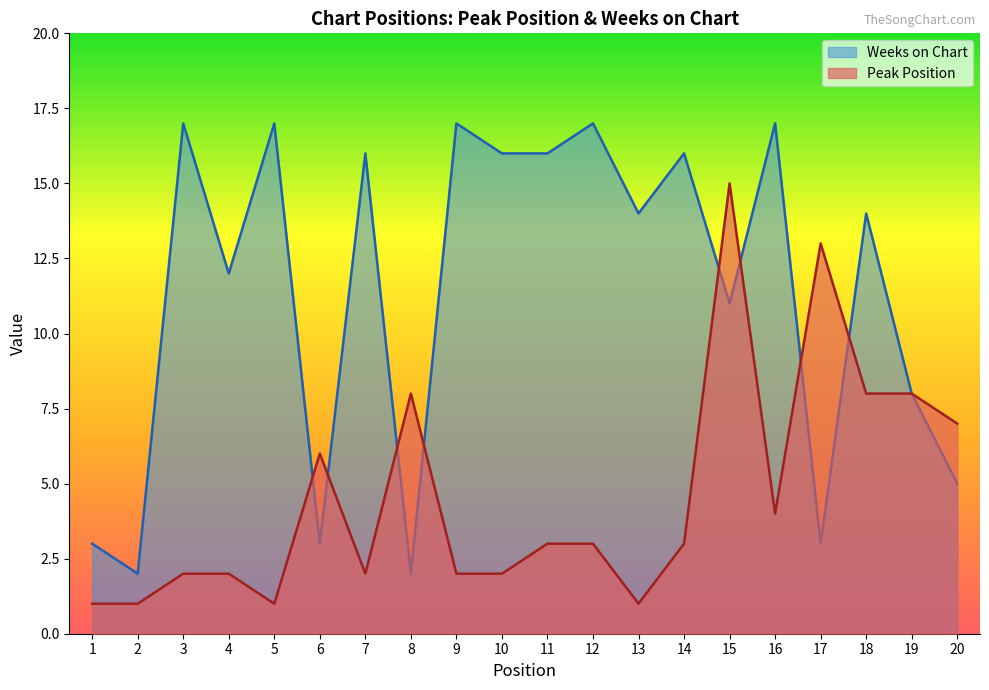

How many intersections are there between Weeks on Chart and Peak Position?

8